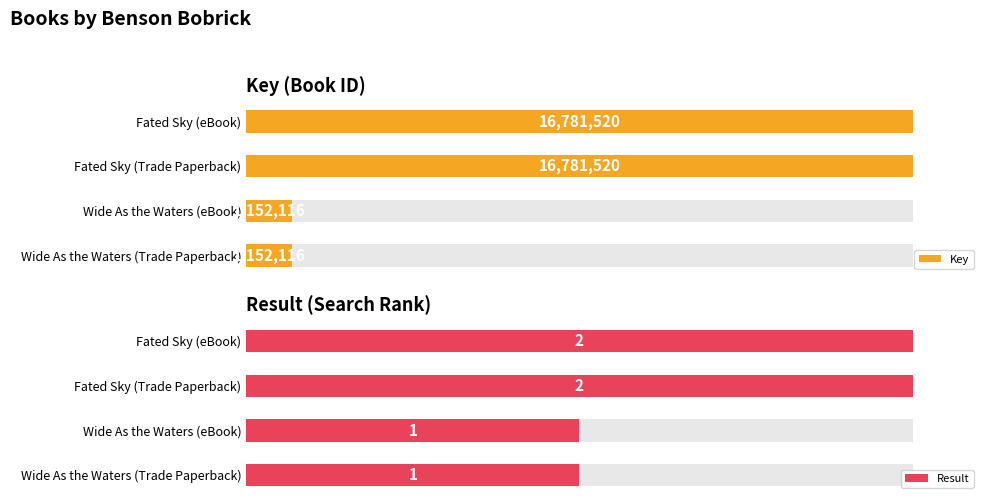

How many categories are shown in the chart?

4